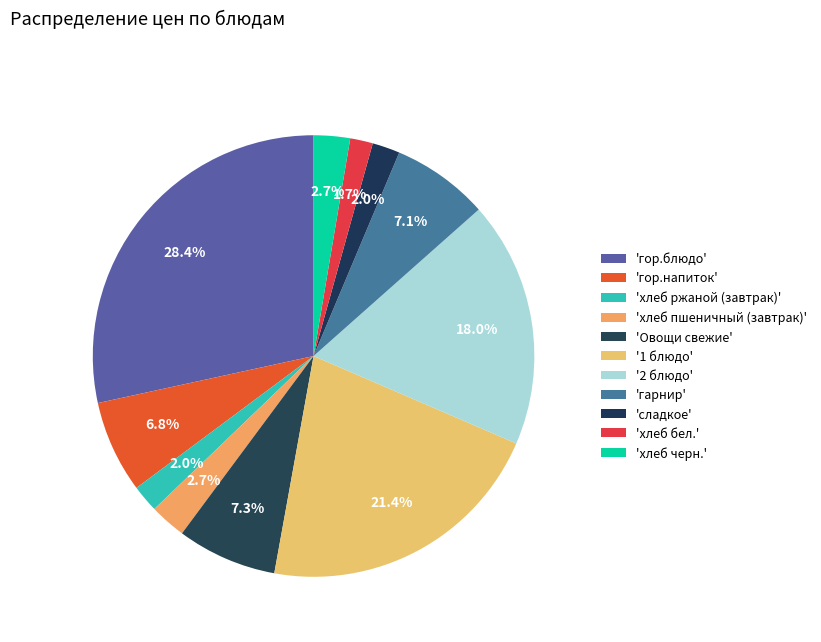

How many segments does this pie chart have?

11